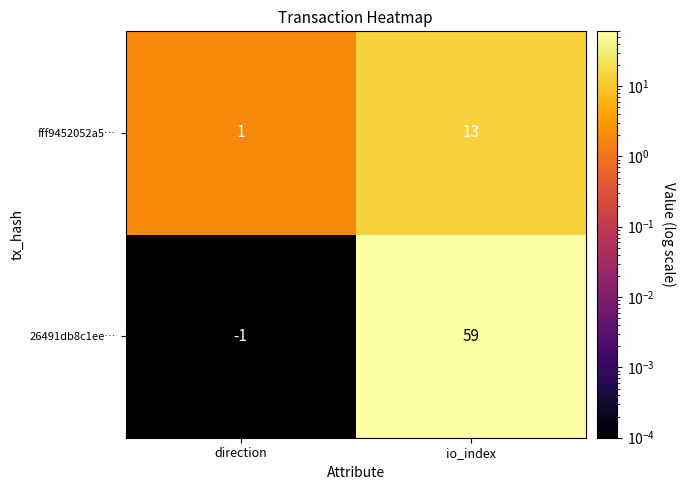

What is the difference between the maximum and minimum values in the 26491db8c1ee… series?

60